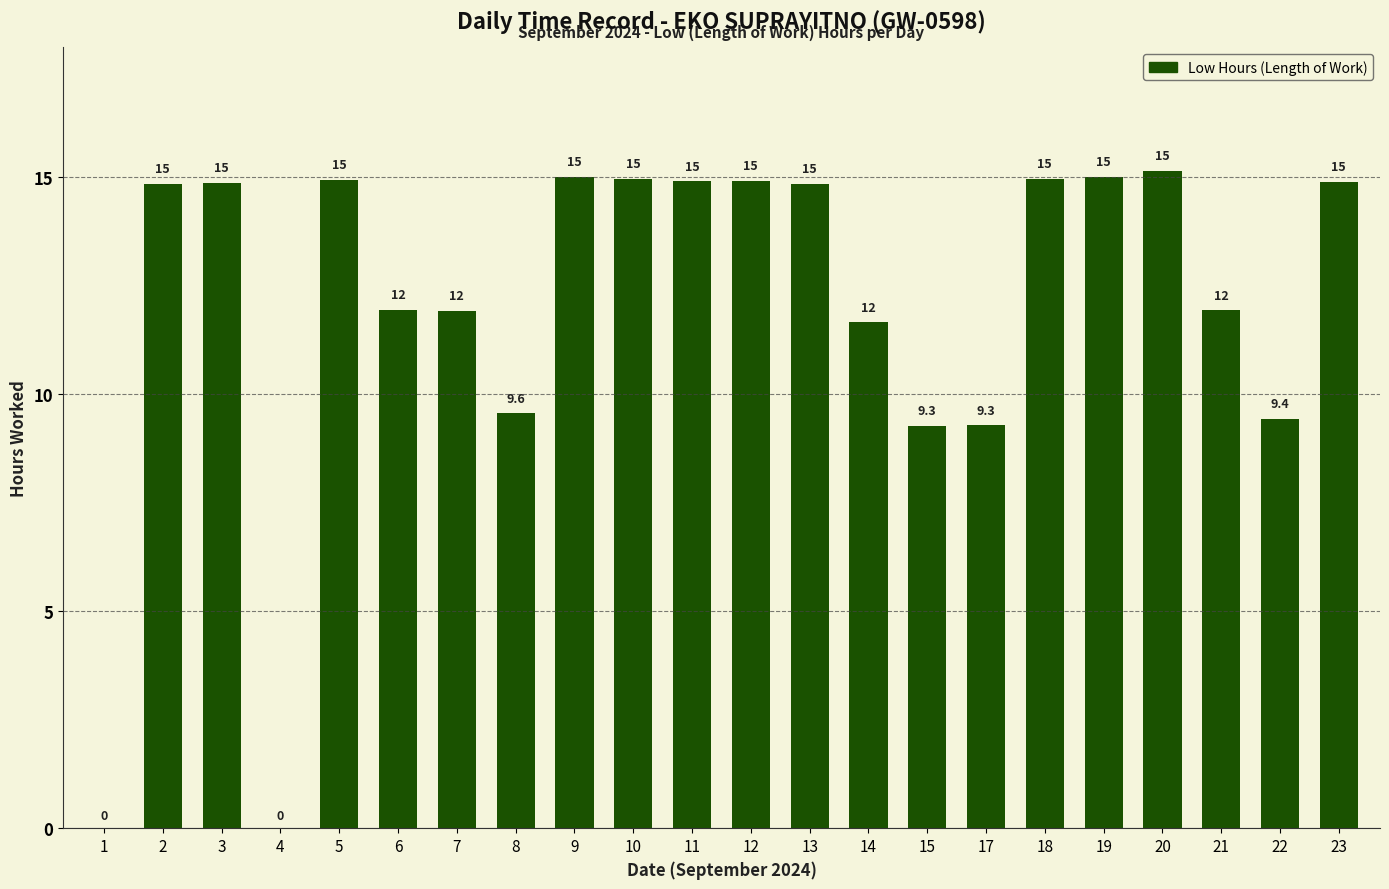

Approximately how many times larger is the value at 22 compared to 18?

0.6